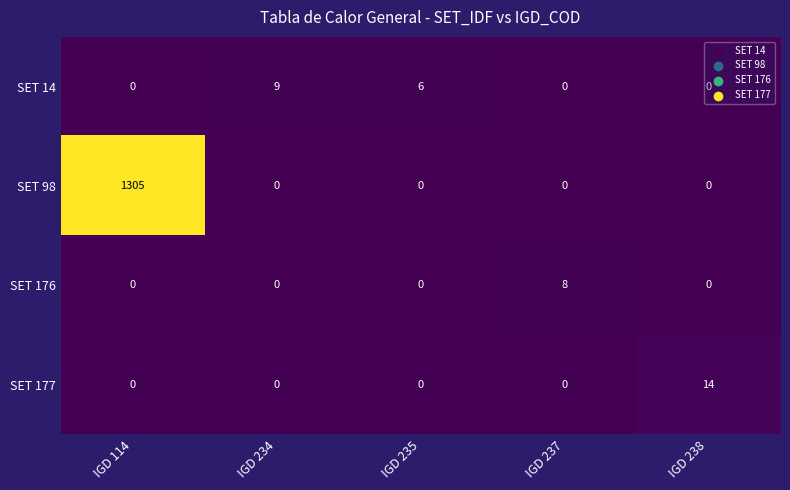

What is the average value of the SET 98 series?

261